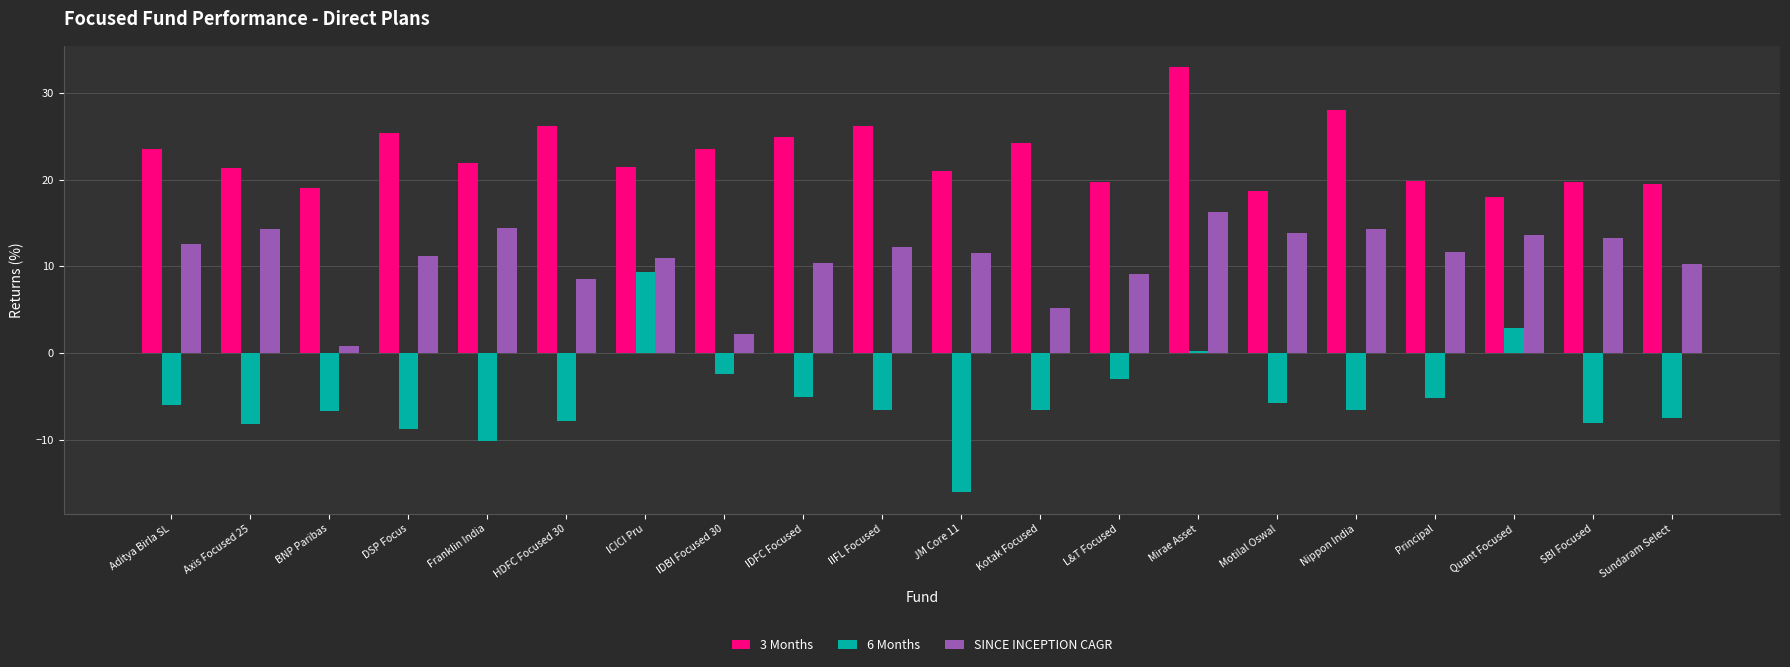

Does the chart contain any negative values?

Yes